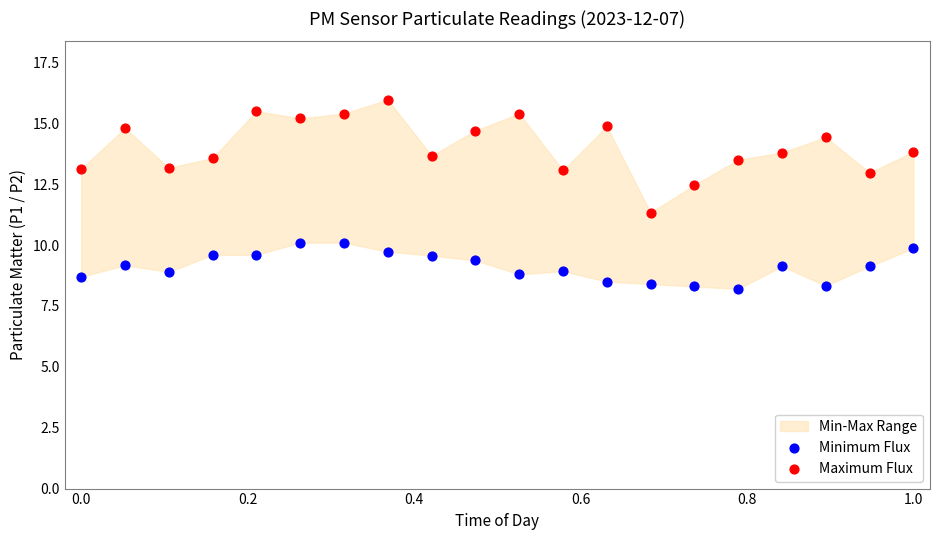

Across all data points, what is the range of X values (max minus min)?

1.0